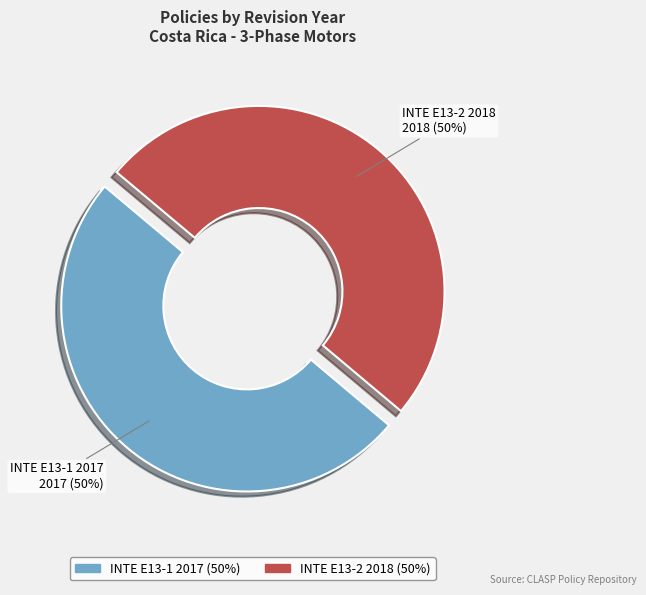

To the nearest percent, what percentage of the pie is INTE E13-2 2018?

50%